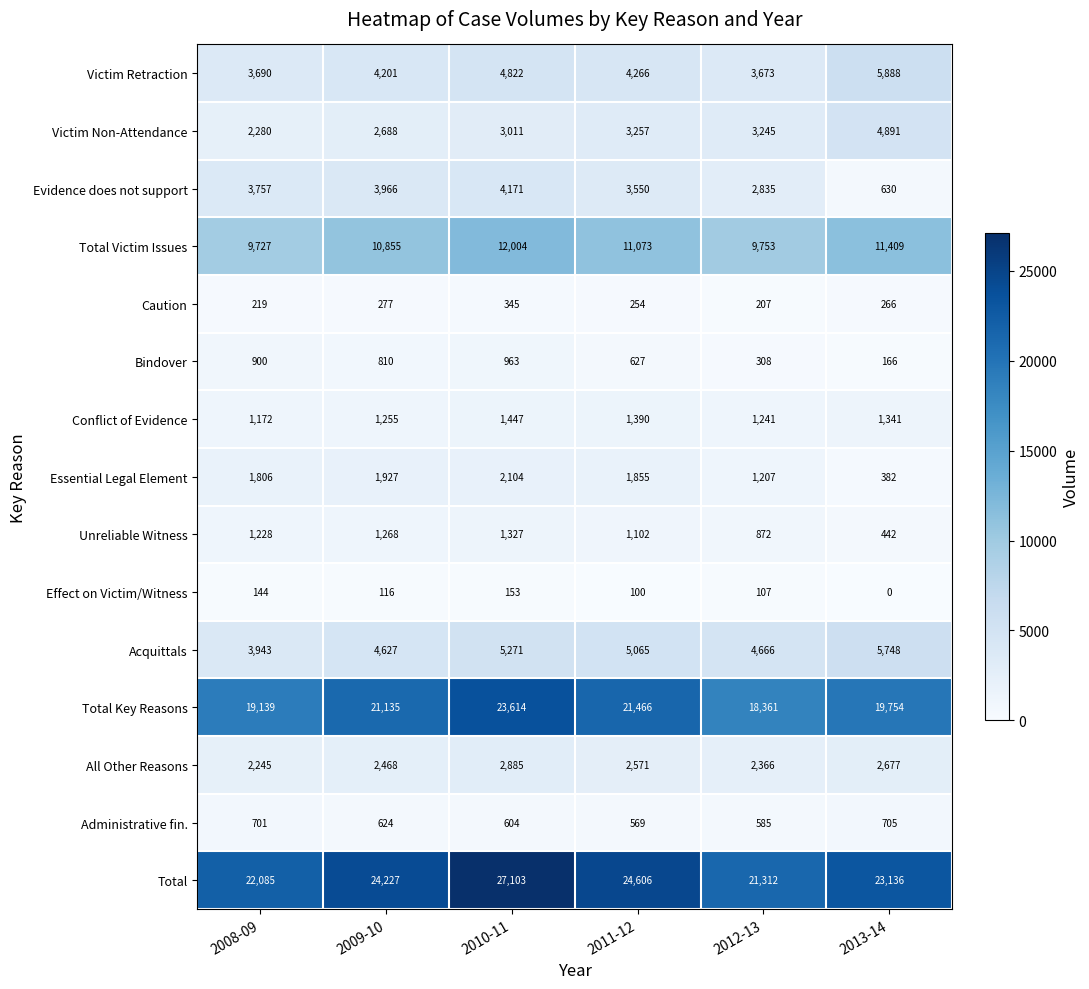

What is the sum of the Acquittals values at 2009-10 and 2010-11?

9898